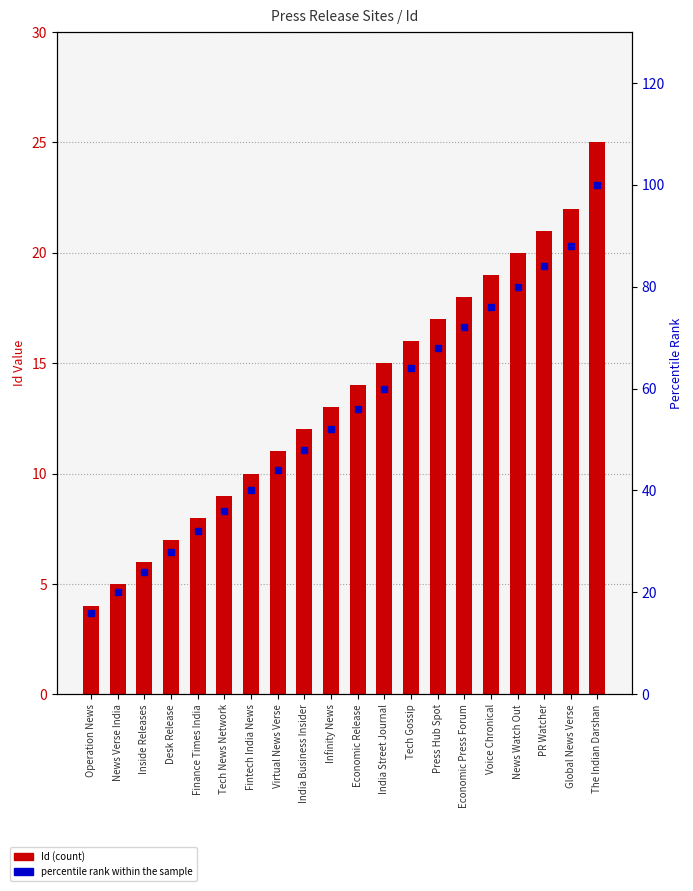

Is it true that Id equals 26.8 at Press Hub Spot?

False